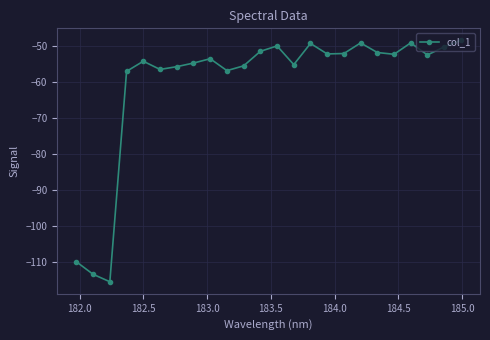

What is the value of the 3rd point from the left?

-115.4